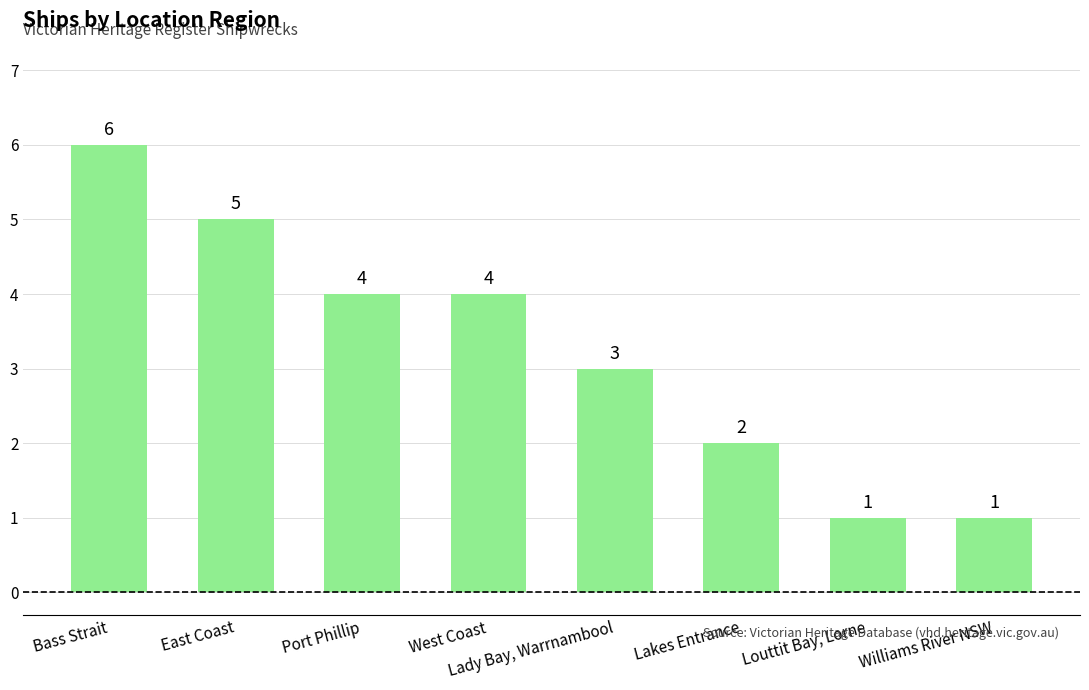

Reading right to left, transcribe all the data shown in this chart.

1	1	2	3	4	4	5	6